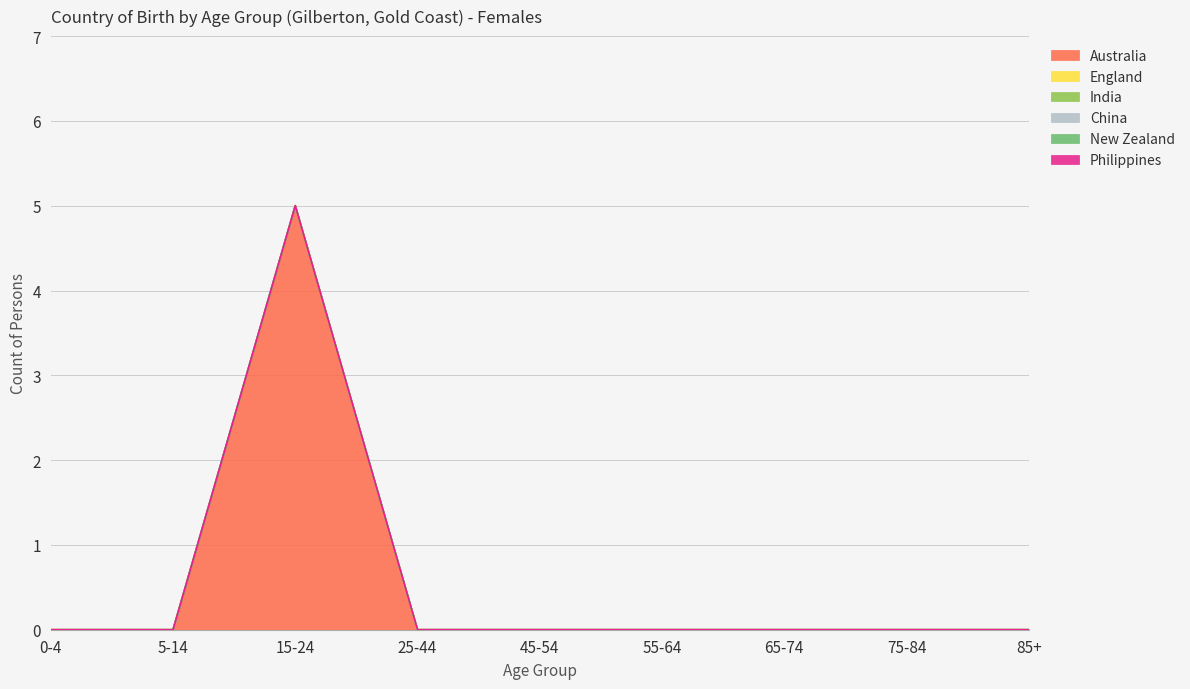

Where is India nearest to the value 0?

0-4